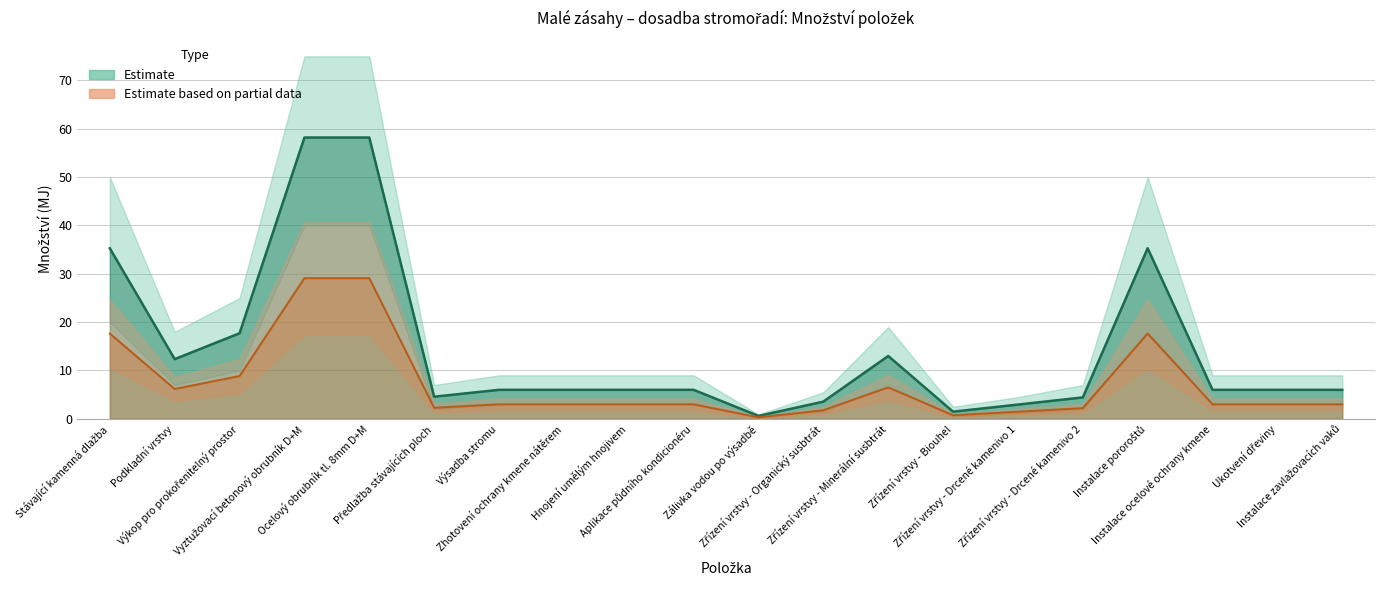

What is the sum of all Množství values?

289.6